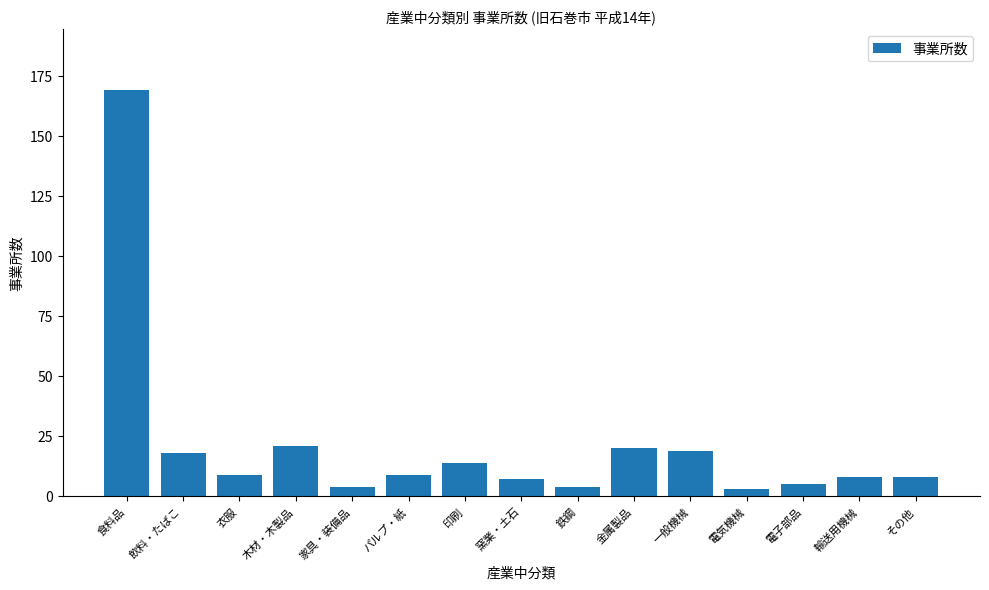

Between 印刷 and 一般機械, which is larger?

一般機械